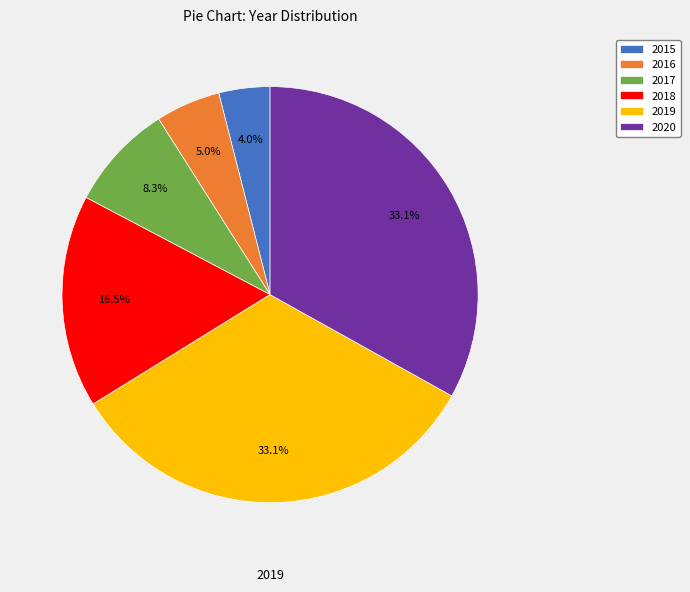

Which slice is the smallest?

2015